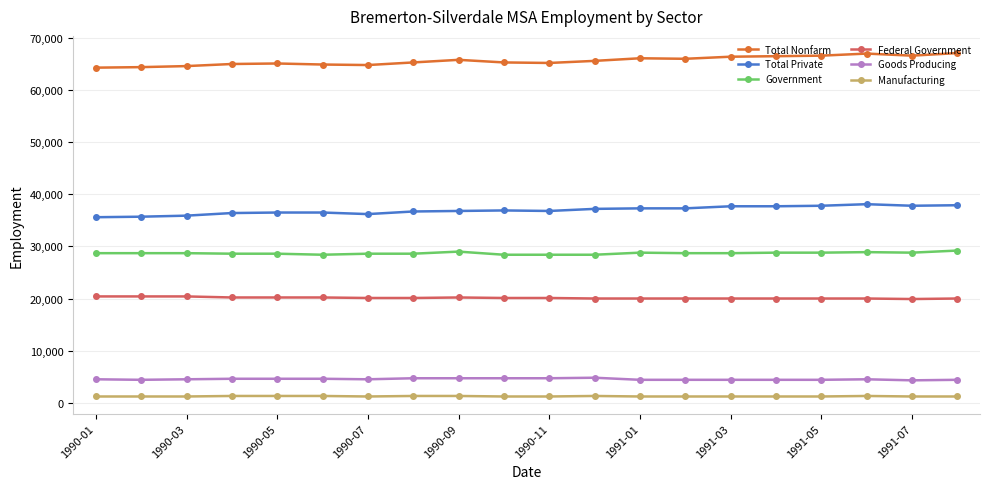

At how many categories does at least one series exceed 14928?

20